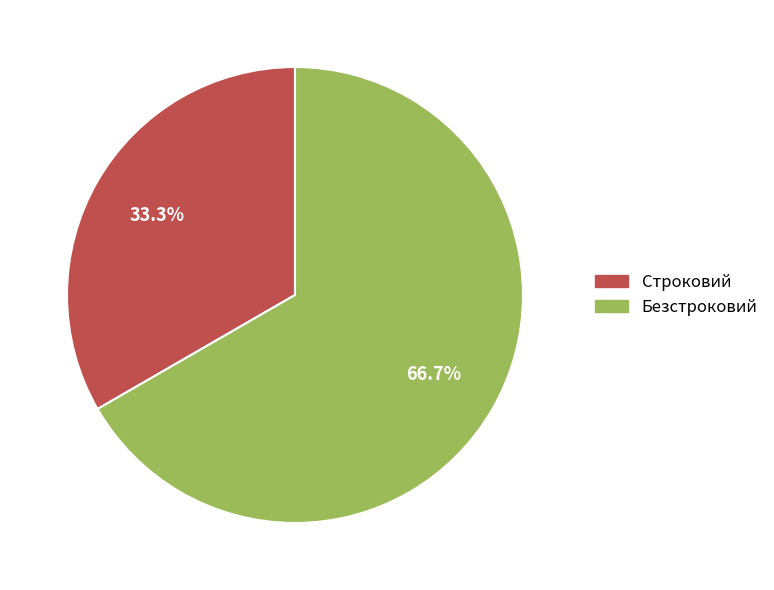

True or false: Строковий accounts for 33% of the total.

True